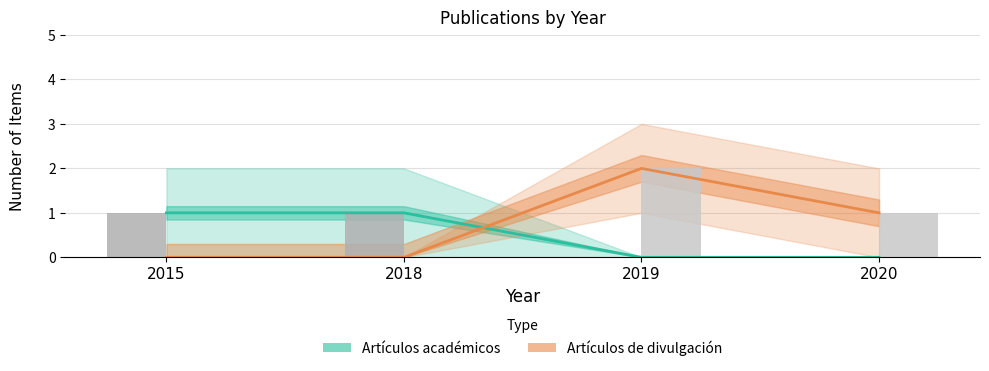

Which series changed the most between 2019 and 2020?

Artículos de divulgación